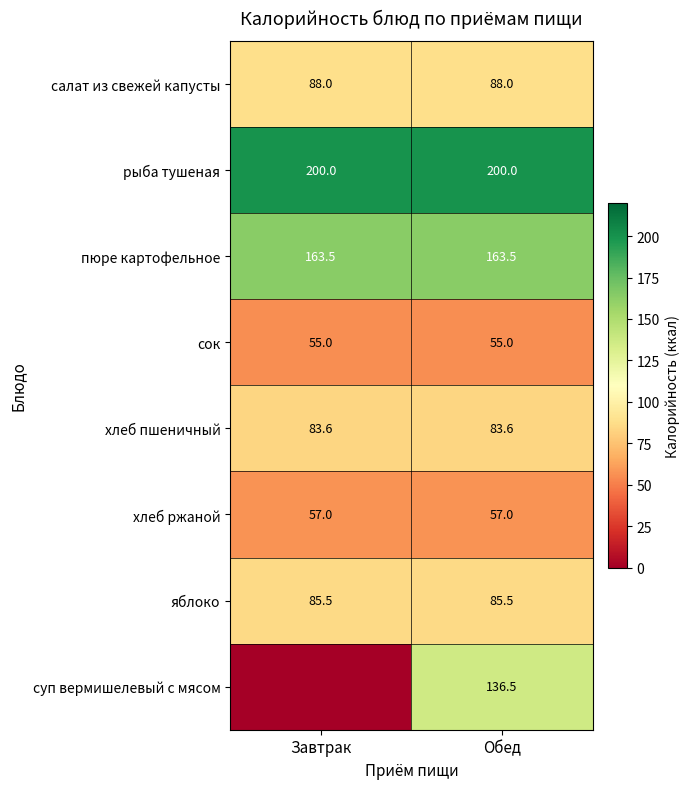

What is the sum of all яблоко values?

171.0